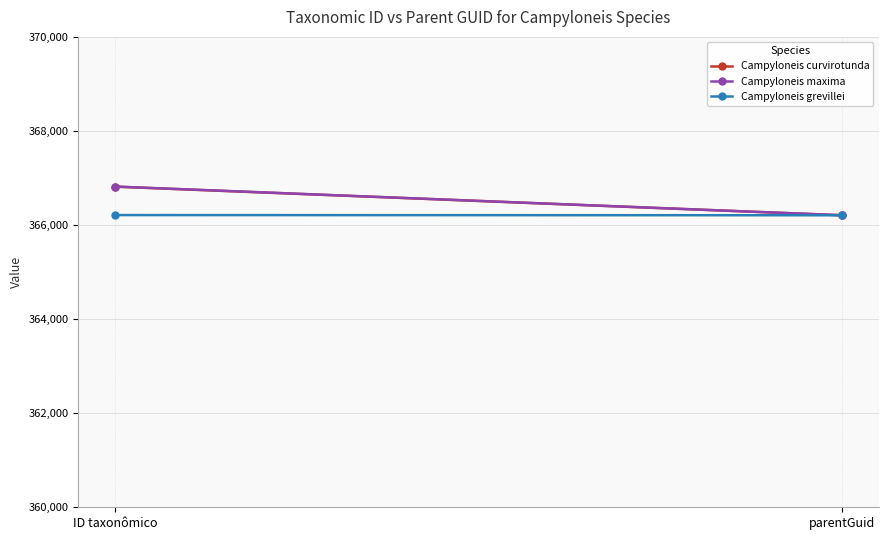

What is the difference between the Campyloneis grevillei values at ID taxonômico and parentGuid?

4